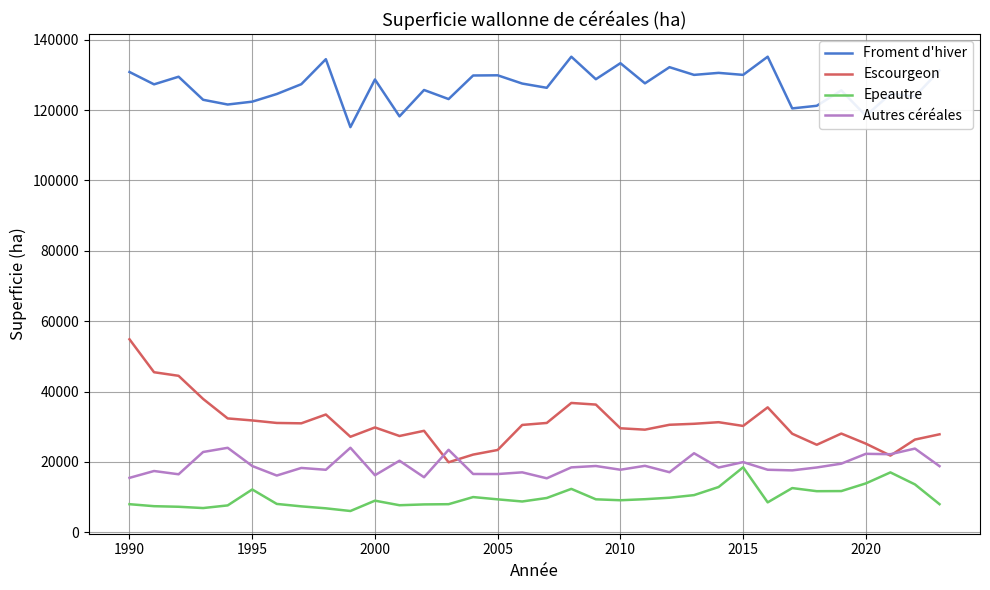

Which series has the widest spread of values?

Escourgeon